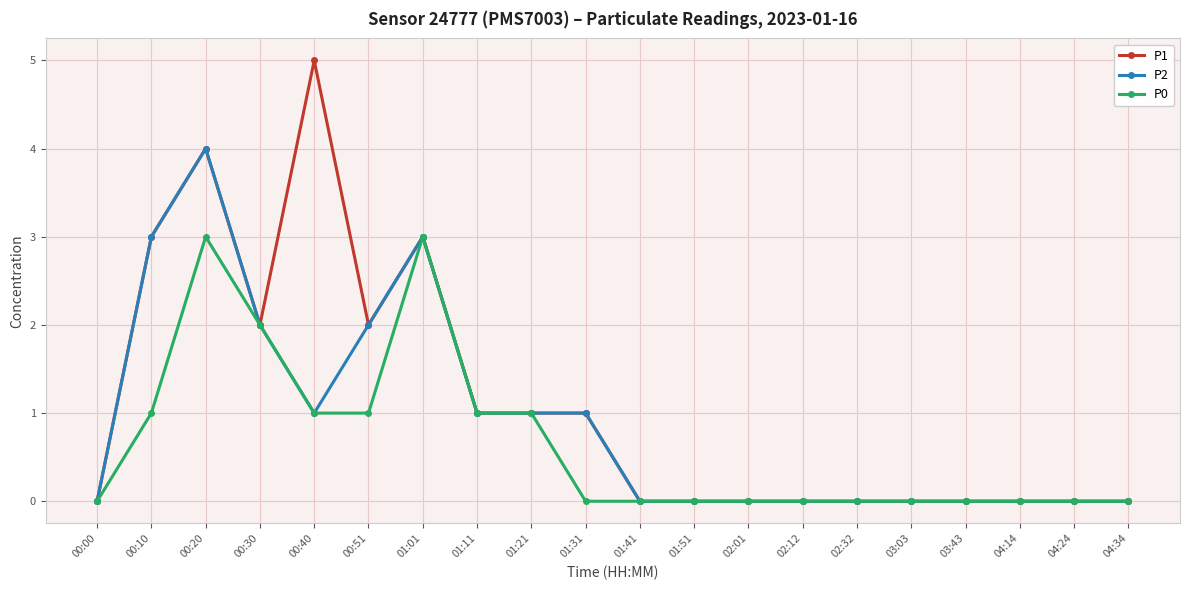

Which series has the largest total across all categories?

P1